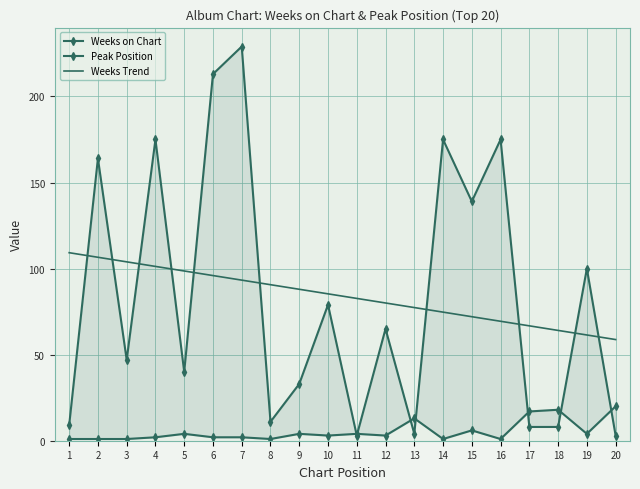

True or false: Weeks Trend and Peak Position intersect in this chart.

False